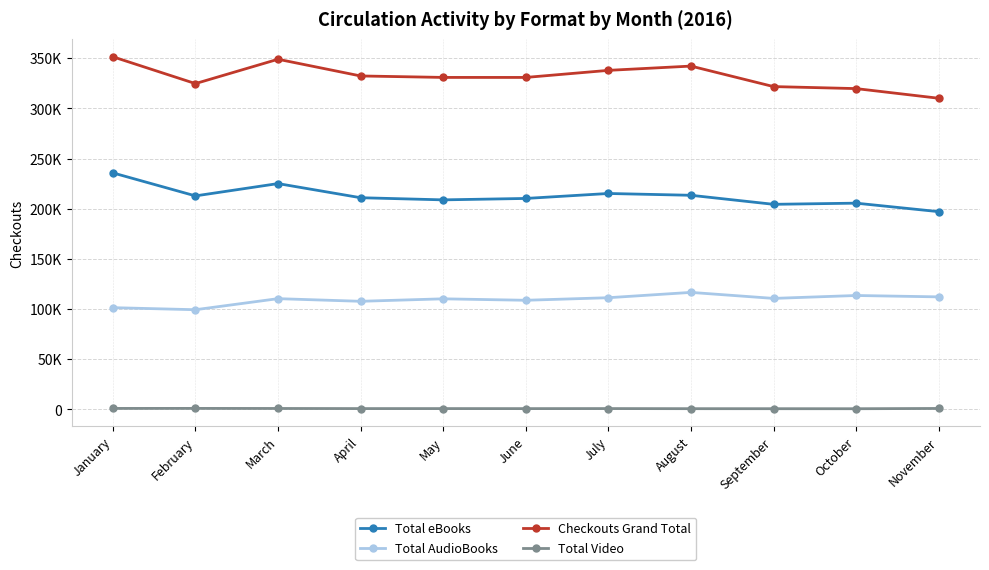

What is the sum of all Total AudioBooks values?

1201814